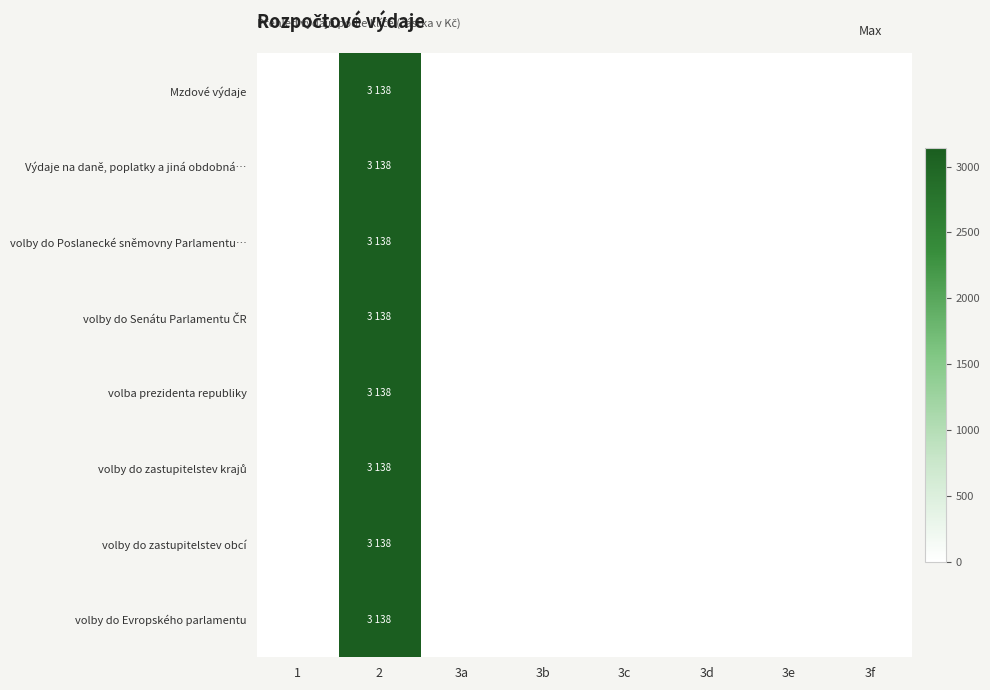

Which label corresponds to the largest value in the chart?

2